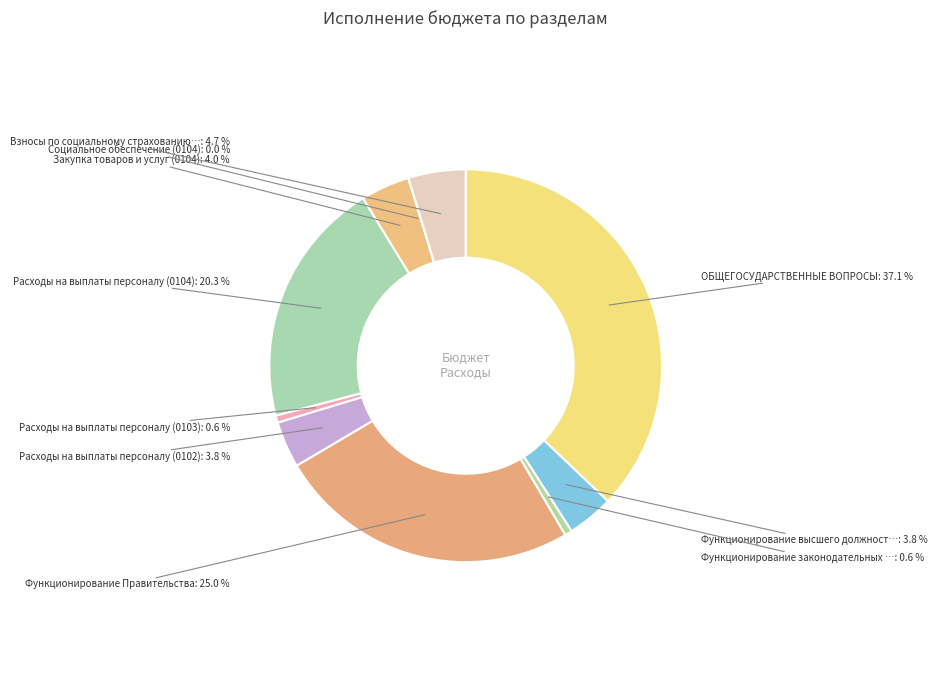

To the nearest percent, what is the average slice percentage?

10%